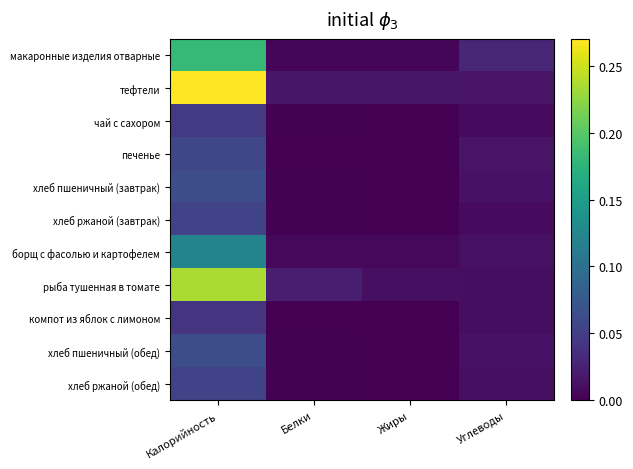

Rank the series at Углеводы from highest to lowest value.

макаронные изделия отварные, тефтели, печенье, хлеб пшеничный (обед), хлеб пшеничный (завтрак), борщ с фасолью и картофелем, хлеб ржаной (обед), рыба тушенная в томате, компот из яблок с лимоном, чай с сахором, хлеб ржаной (завтрак)